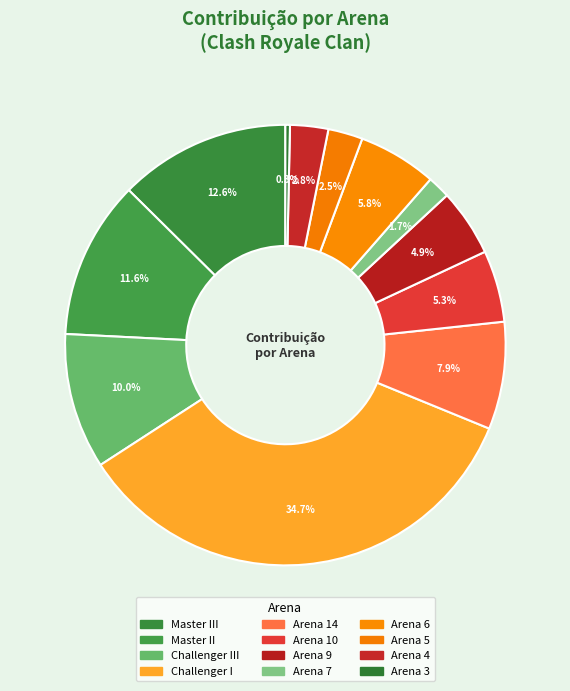

Is there any slice that represents more than half of the pie?

No